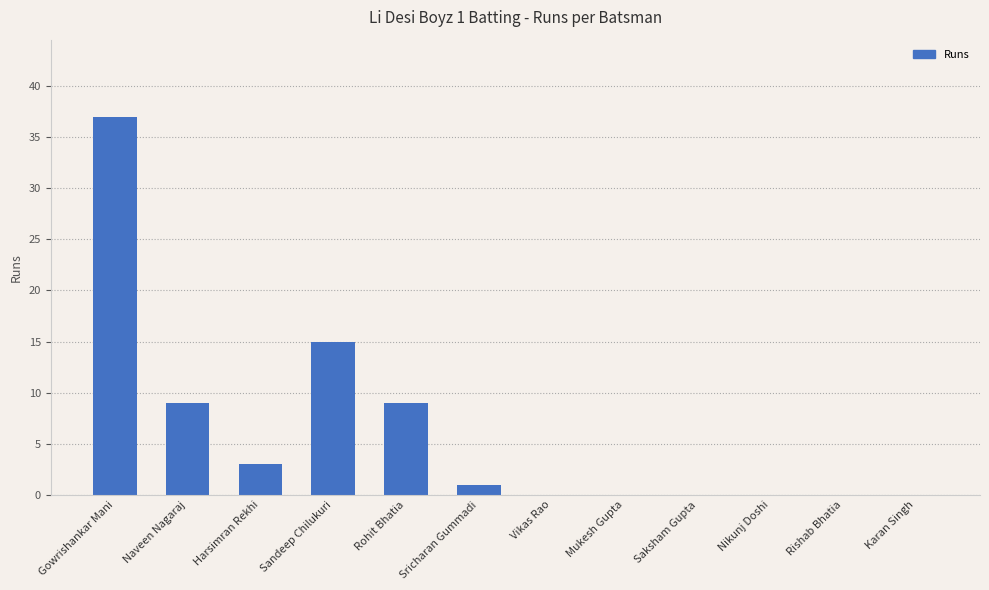

Where is the data nearest to the value 18?

Sandeep Chilukuri